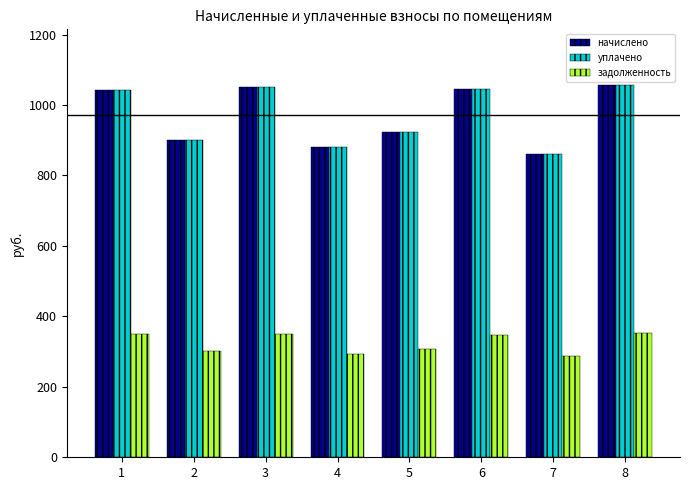

How many categories are shown in the chart?

8